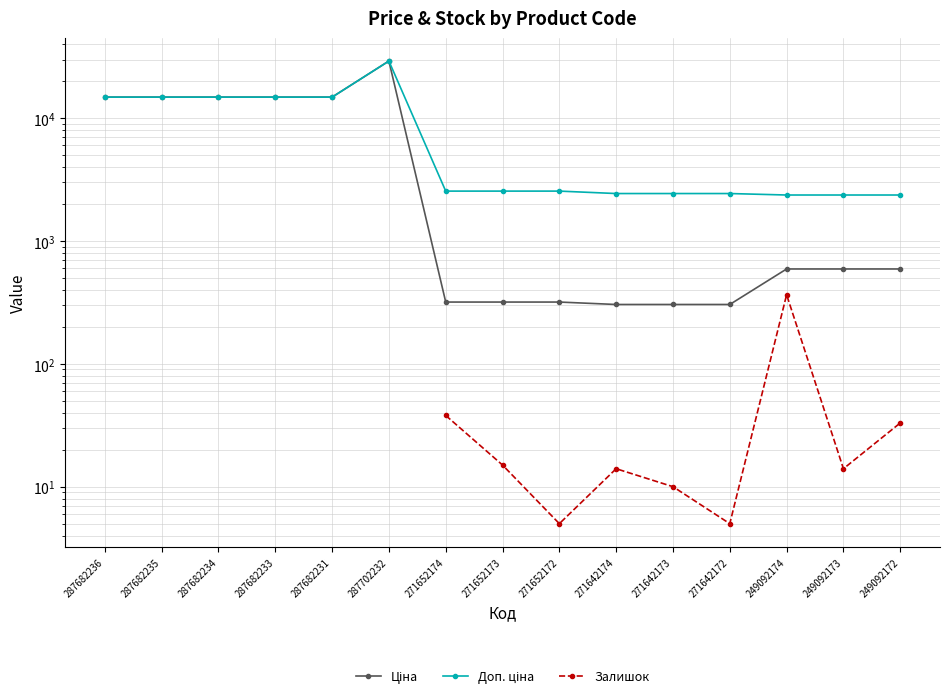

List the labels in order of Ціна value, largest first.

287702232, 287682236, 287682235, 287682234, 287682233, 287682231, 249092174, 249092173, 249092172, 271652174, 271652173, 271652172, 271642174, 271642173, 271642172